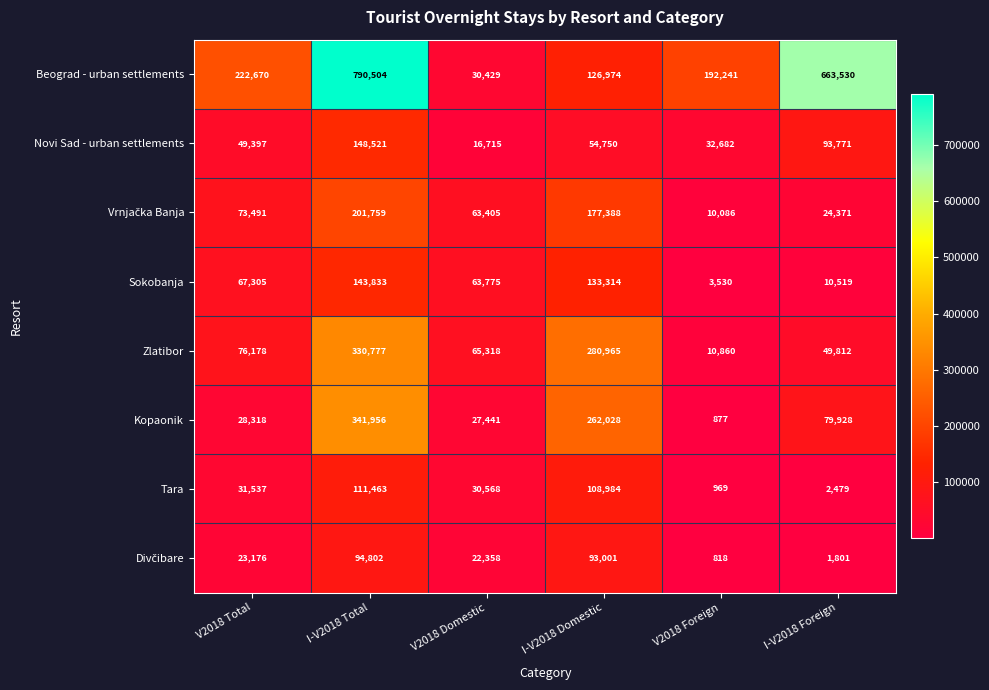

The value of Beograd - urban settlements at I-V2018 Total is 790504. True or false?

True